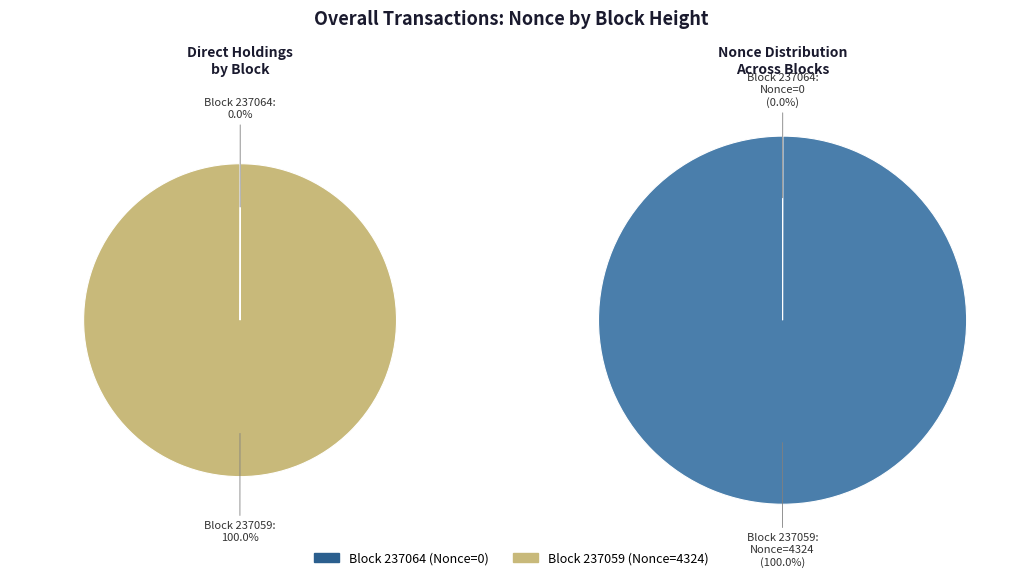

True or false: 237064 accounts for 1% of the total.

False